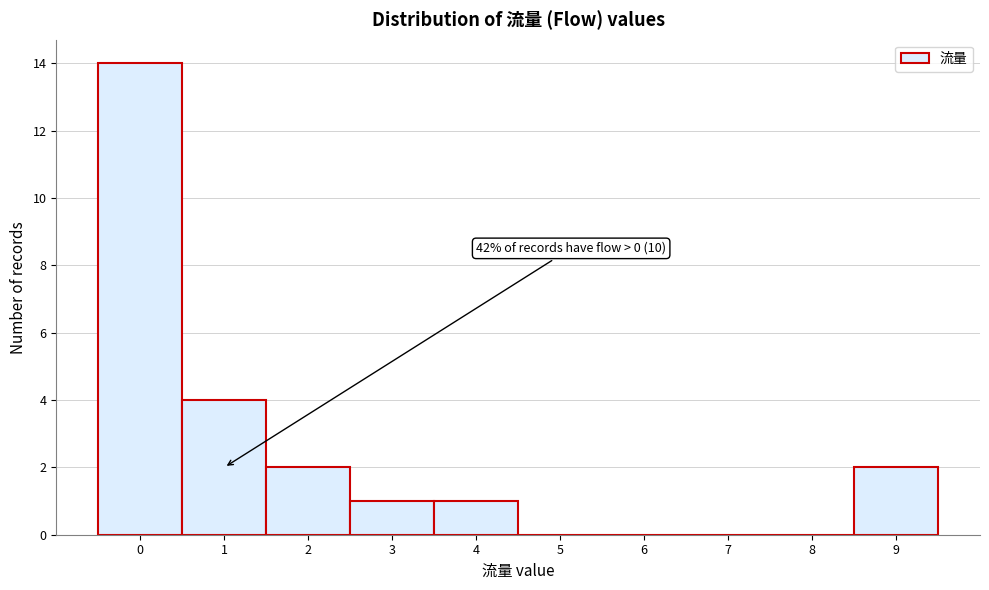

Over which range of the x-axis is the bar tallest?

-0.5 to 0.5